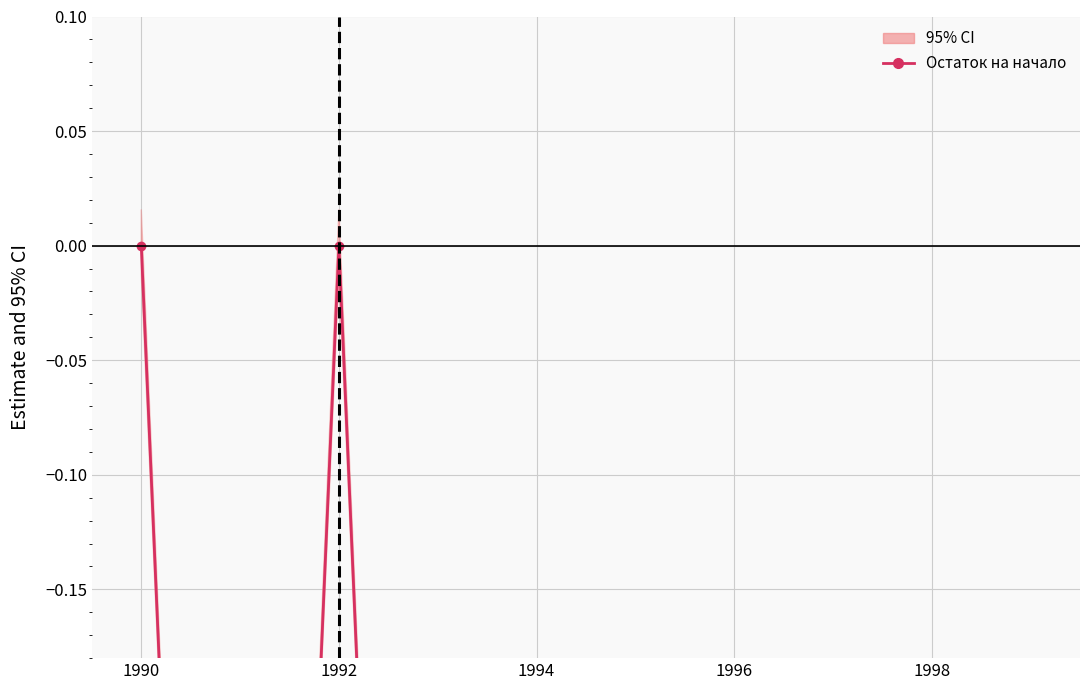

True or false: the data shows -1 at 1996.

True